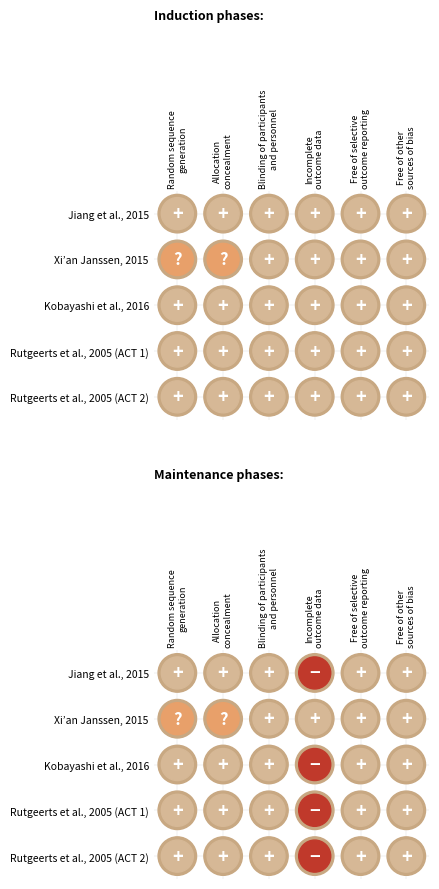

Reading right to left, what are all the values shown in this chart?

Jiang et al., 2015 (Ind): 5=1	4=1	3=1	2=1	1=1	0=1
Xi an Janssen, 2015 (Ind): 5=1	4=1	3=1	2=1	1=0	0=0
Kobayashi et al., 2016 (Ind): 5=1	4=1	3=1	2=1	1=1	0=1
Rutgeerts et al., 2005 ACT1 (Ind): 5=1	4=1	3=1	2=1	1=1	0=1
Rutgeerts et al., 2005 ACT2 (Ind): 5=1	4=1	3=1	2=1	1=1	0=1
Jiang et al., 2015 (Mai): 5=1	4=1	3=-1	2=1	1=1	0=1
Xi an Janssen, 2015 (Mai): 5=1	4=1	3=1	2=1	1=0	0=0
Kobayashi et al., 2016 (Mai): 5=1	4=1	3=-1	2=1	1=1	0=1
Rutgeerts et al., 2005 ACT1 (Mai): 5=1	4=1	3=-1	2=1	1=1	0=1
Rutgeerts et al., 2005 ACT2 (Mai): 5=1	4=1	3=-1	2=1	1=1	0=1